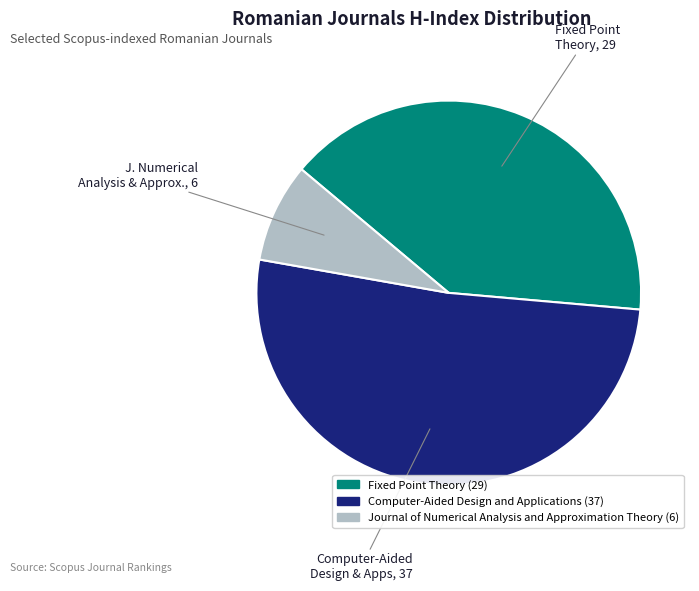

Which category has the smallest portion of the pie?

Journal of Numerical Analysis and Approximation Theory